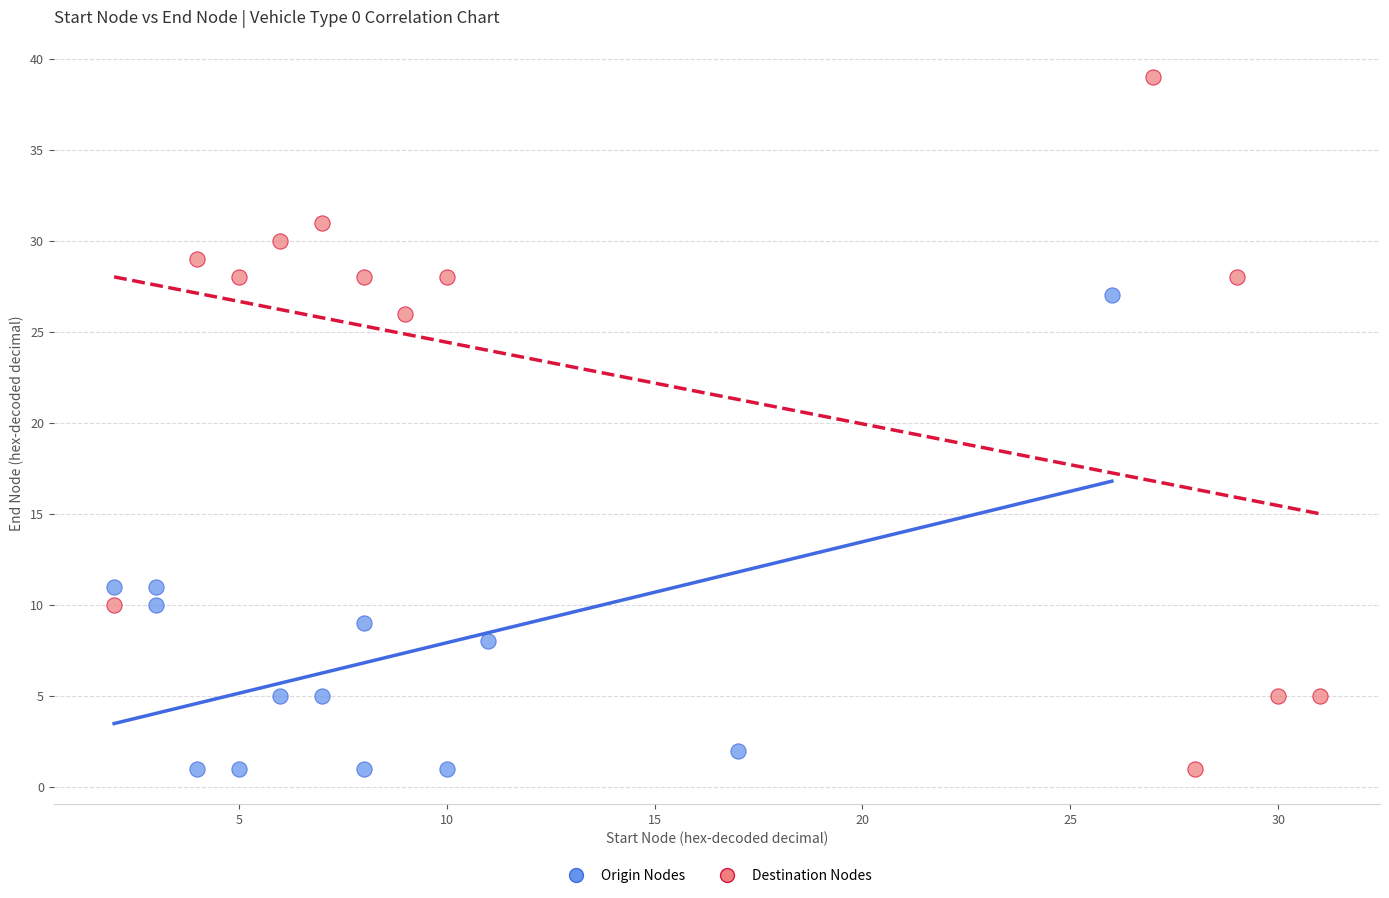

Which series contains the highest Y value?

Destination Nodes